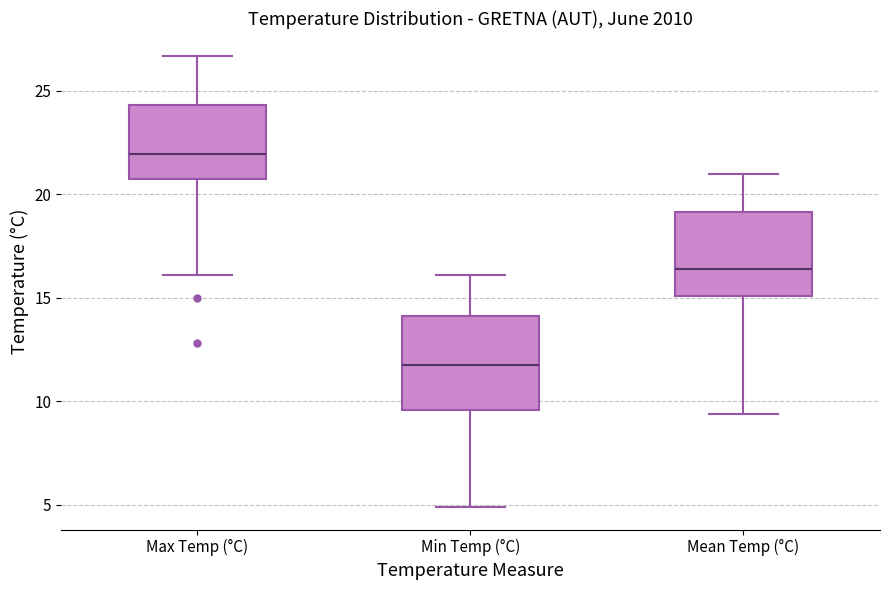

Which box's median line is the highest?

Max Temp (°C)